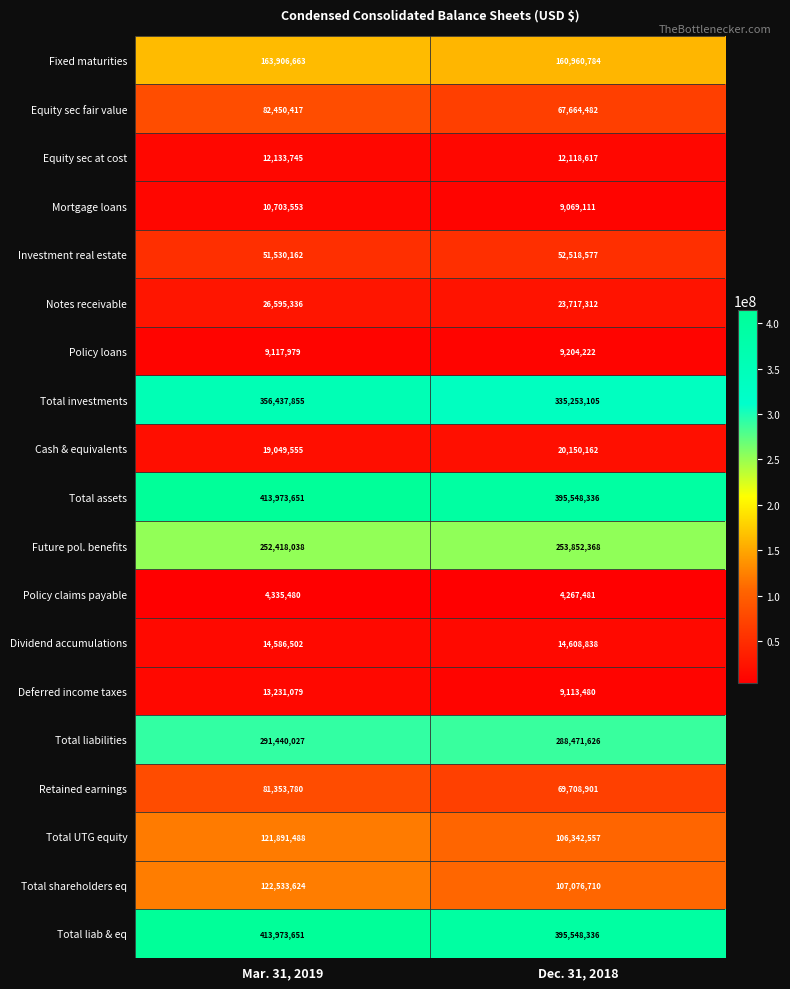

List the labels in order of Notes receivable value, smallest first.

Dec. 31, 2018, Mar. 31, 2019